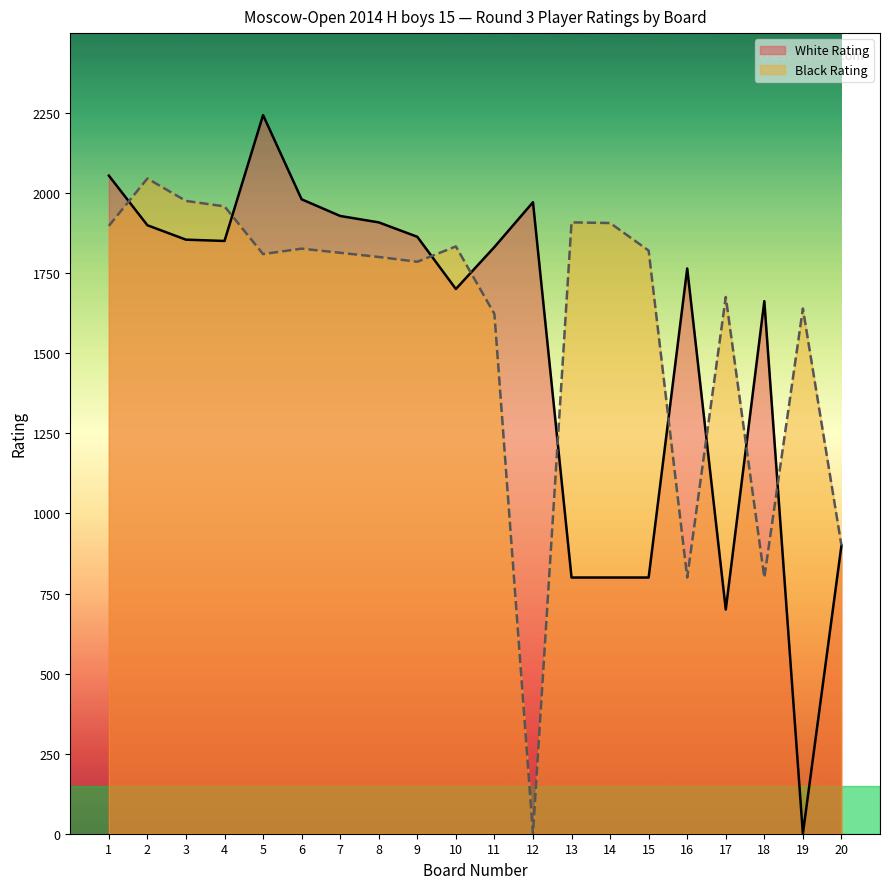

In White Rating, how many points are lower than both neighbors (excluding endpoints)?

4